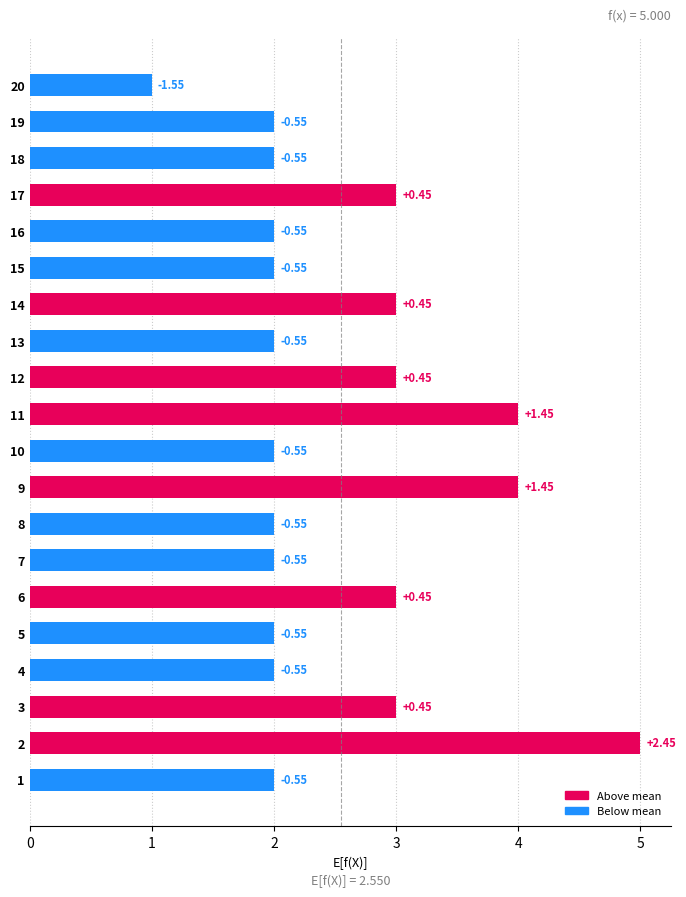

Are the bars horizontal?

Yes